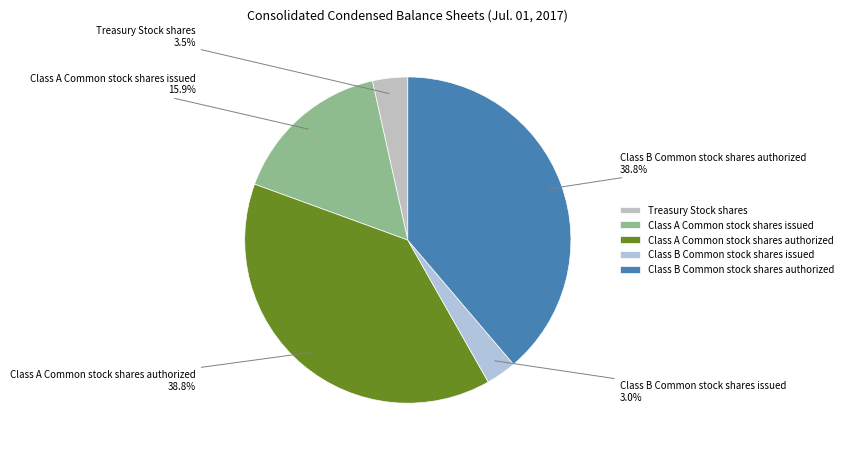

Is the sum of Treasury Stock shares and Class A Common stock shares issued greater than half?

No